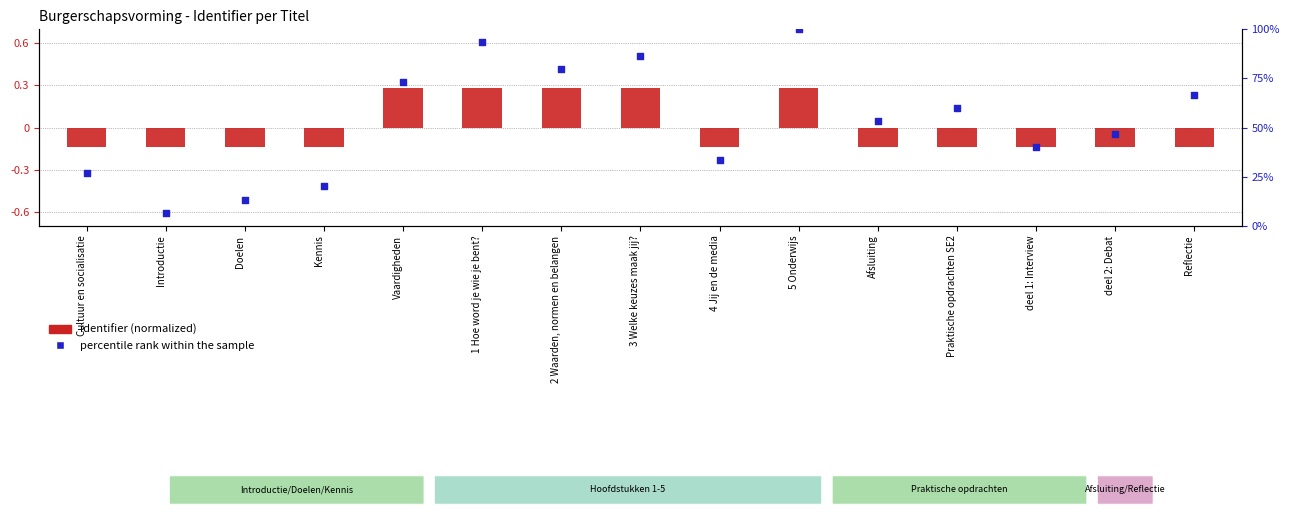

Which series reaches the maximum Y coordinate?

percentile rank within the sample